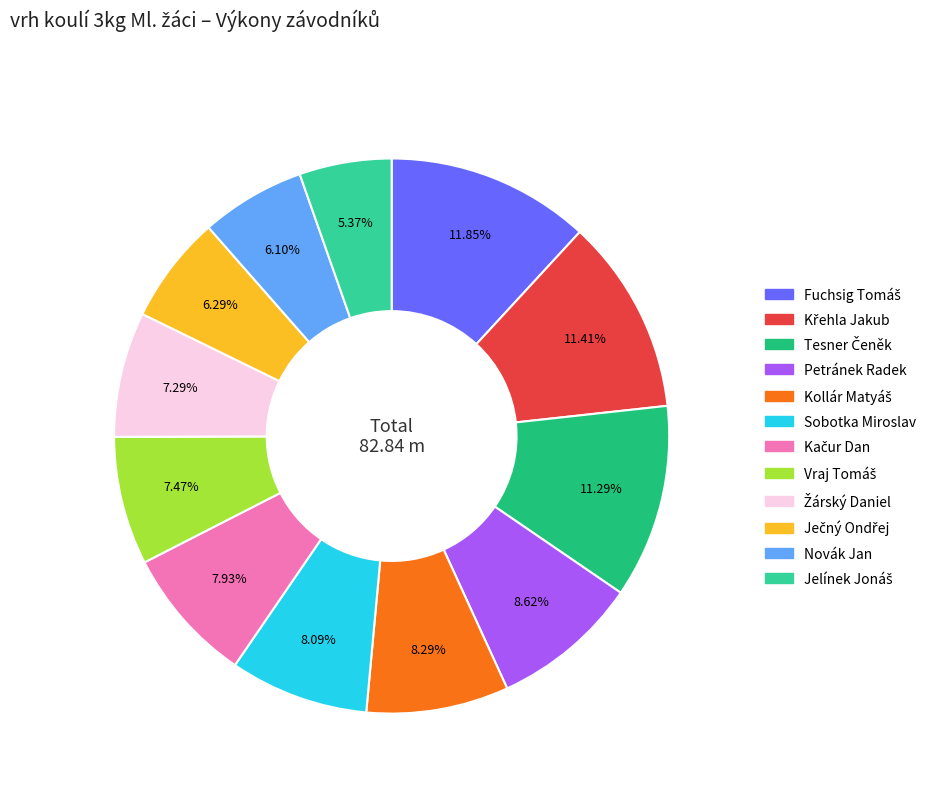

Is there a majority slice in this chart?

No